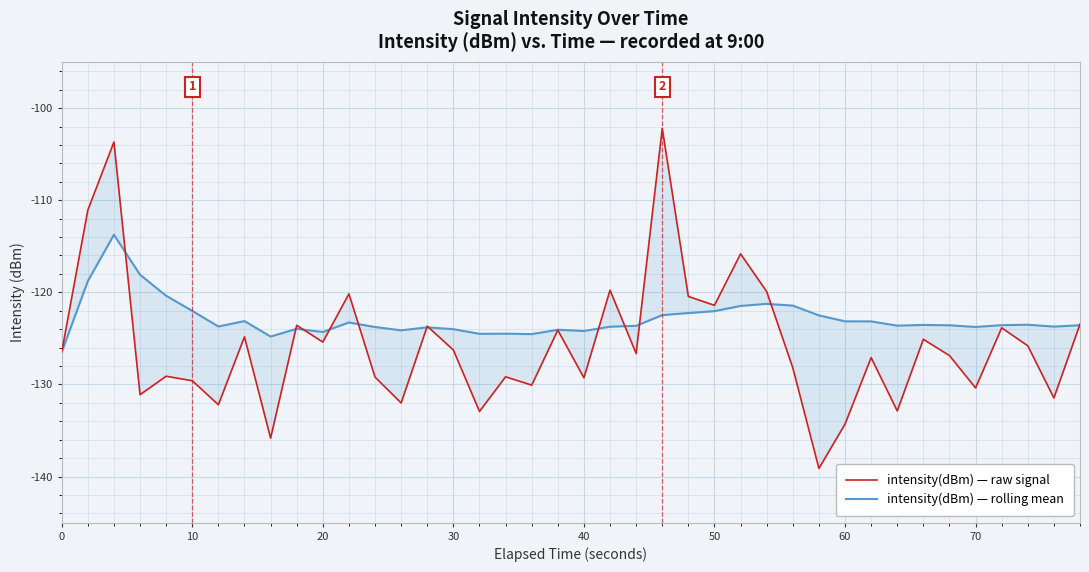

How many interior local valleys does the intensity(dBm) — rolling mean series have?

10